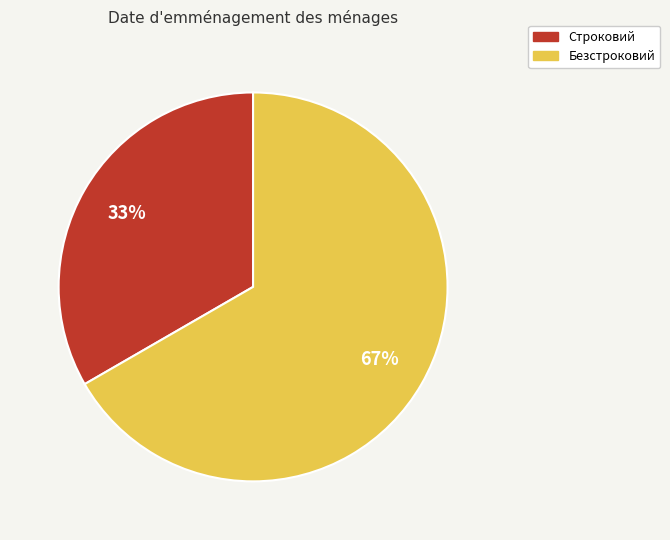

To the nearest percent, what percentage of the pie is Безстроковий?

67%